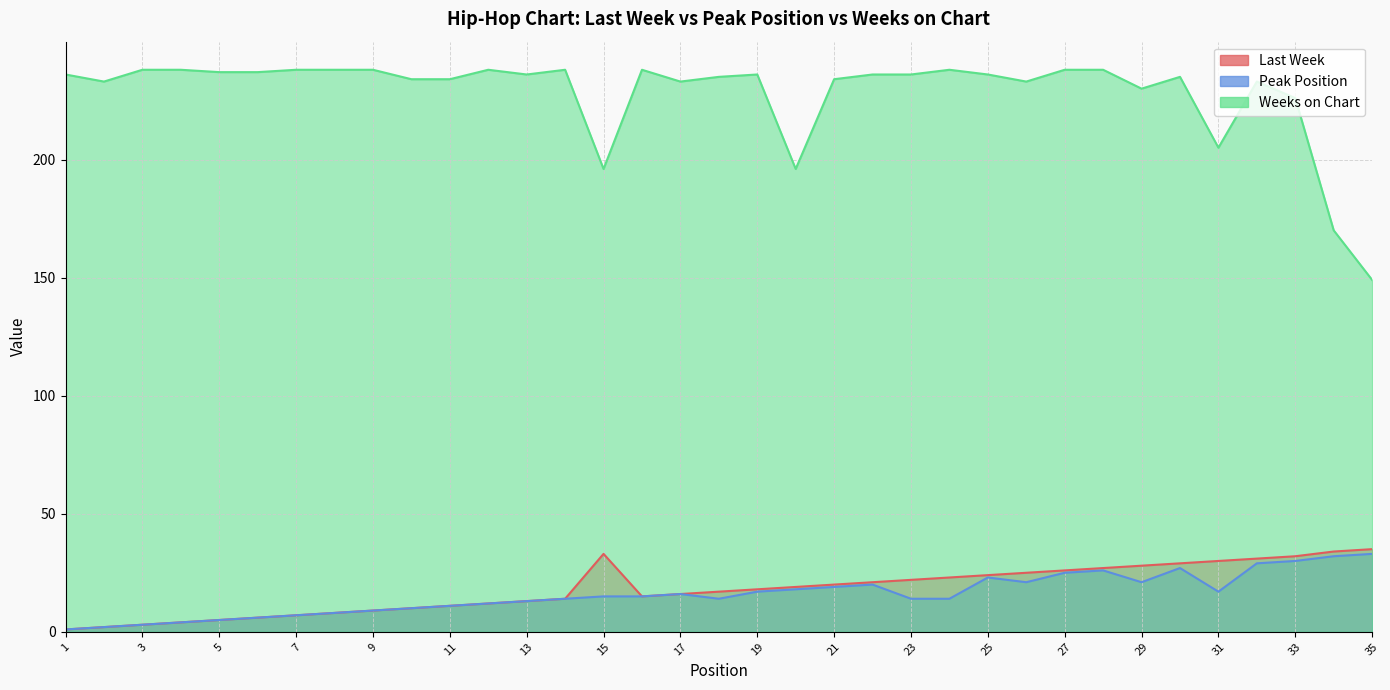

How many data points in Peak Position are above 15?

16